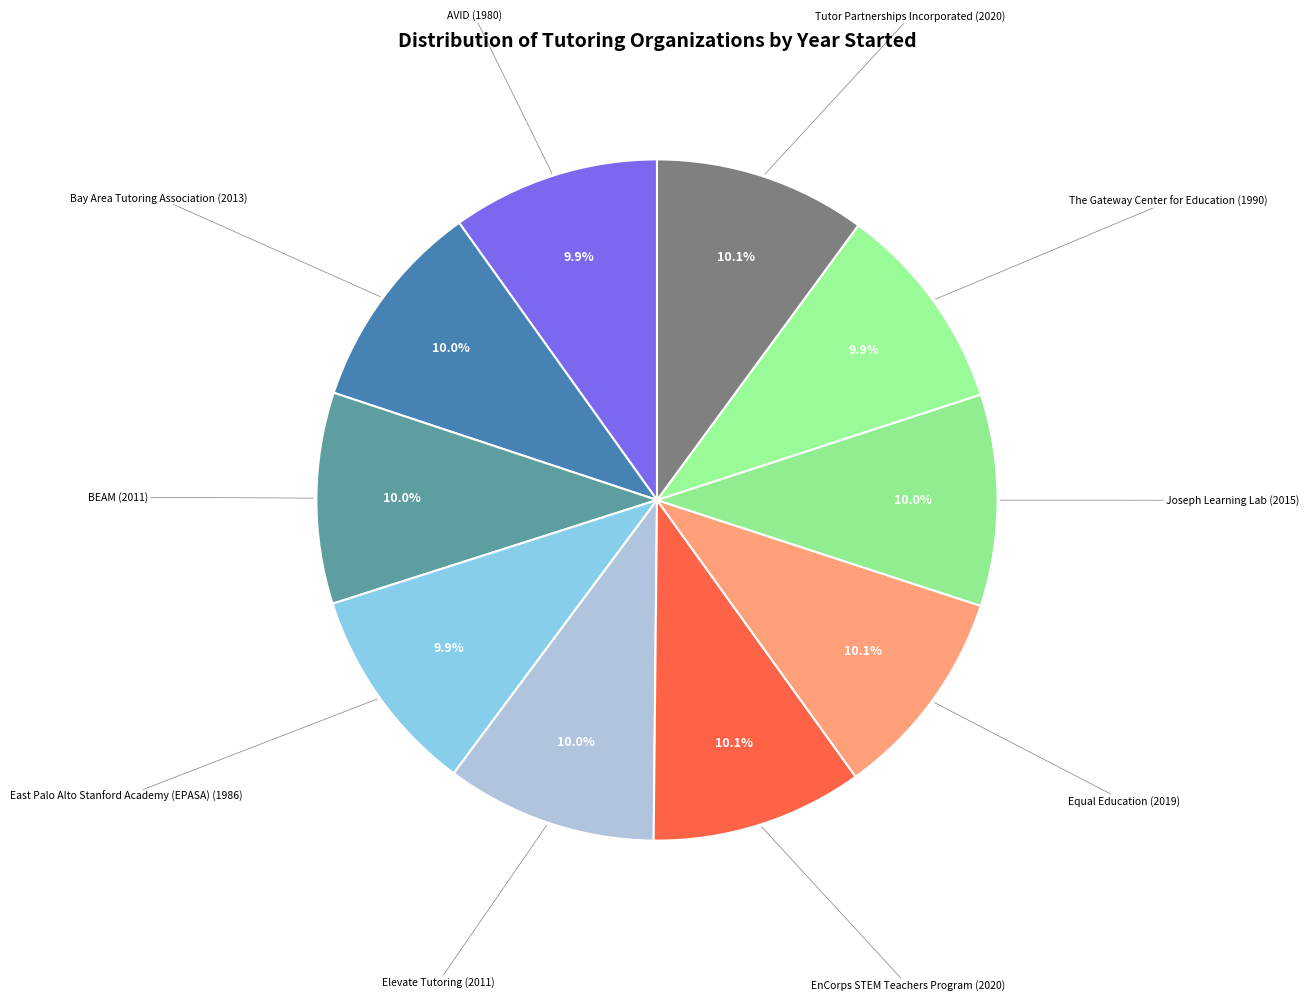

How many slices are in this pie chart?

10